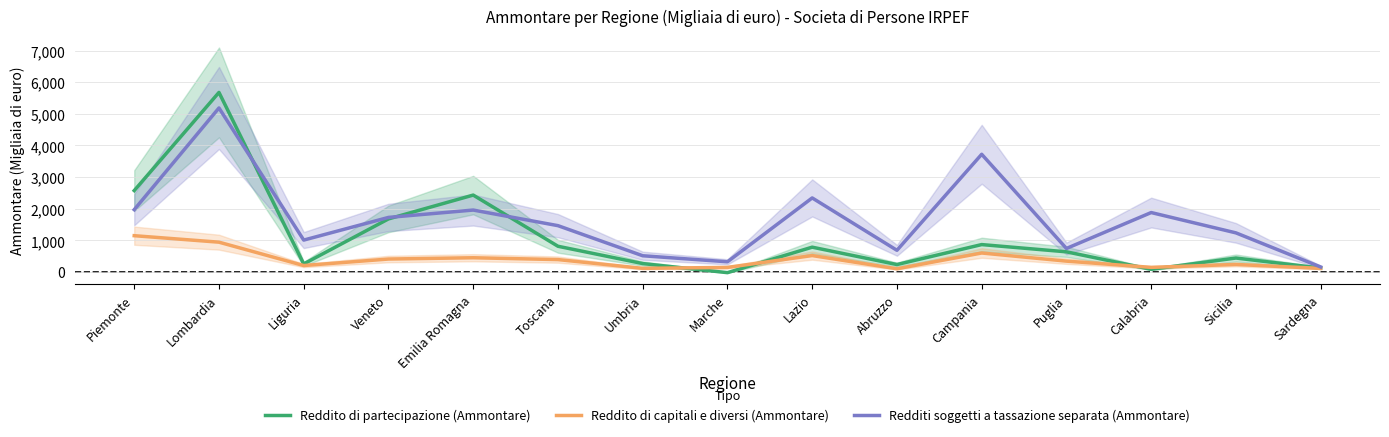

Which series has the largest range (max minus min)?

Reddito di partecipazione (Ammontare)